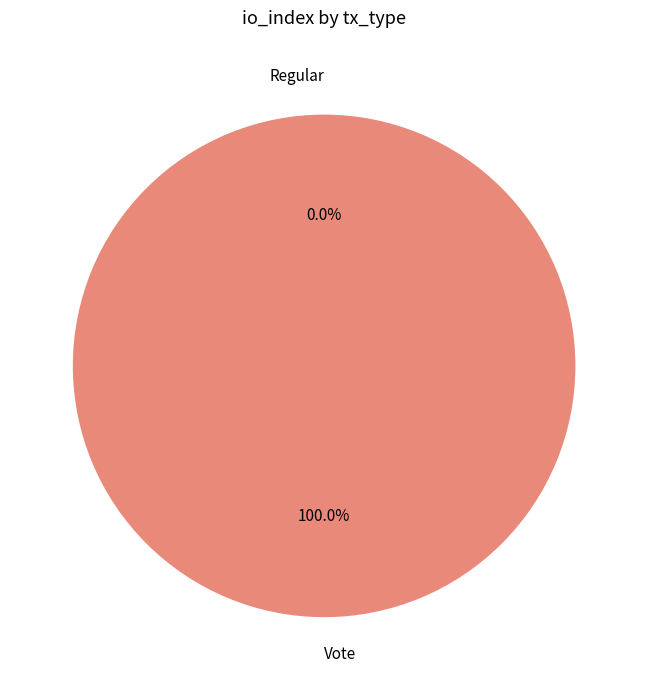

What is the total percentage of io_index=2 (Vote) and io_index=0+2 total?

100.0%